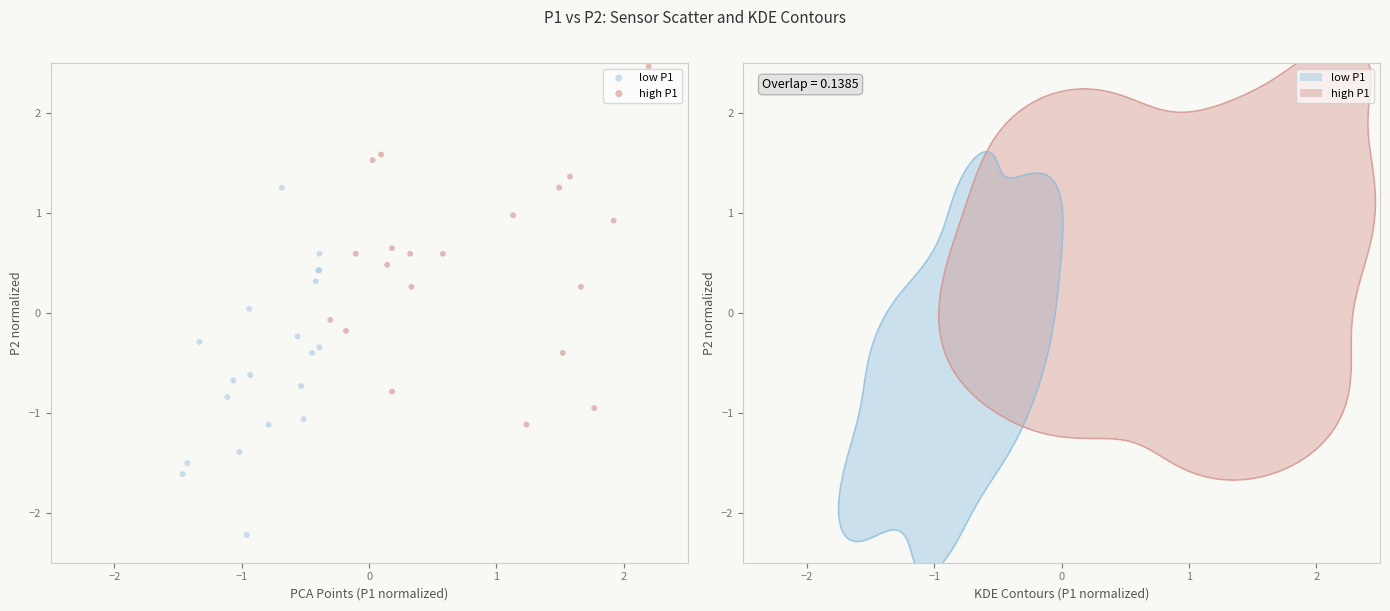

Which series reaches the minimum Y coordinate?

low P1